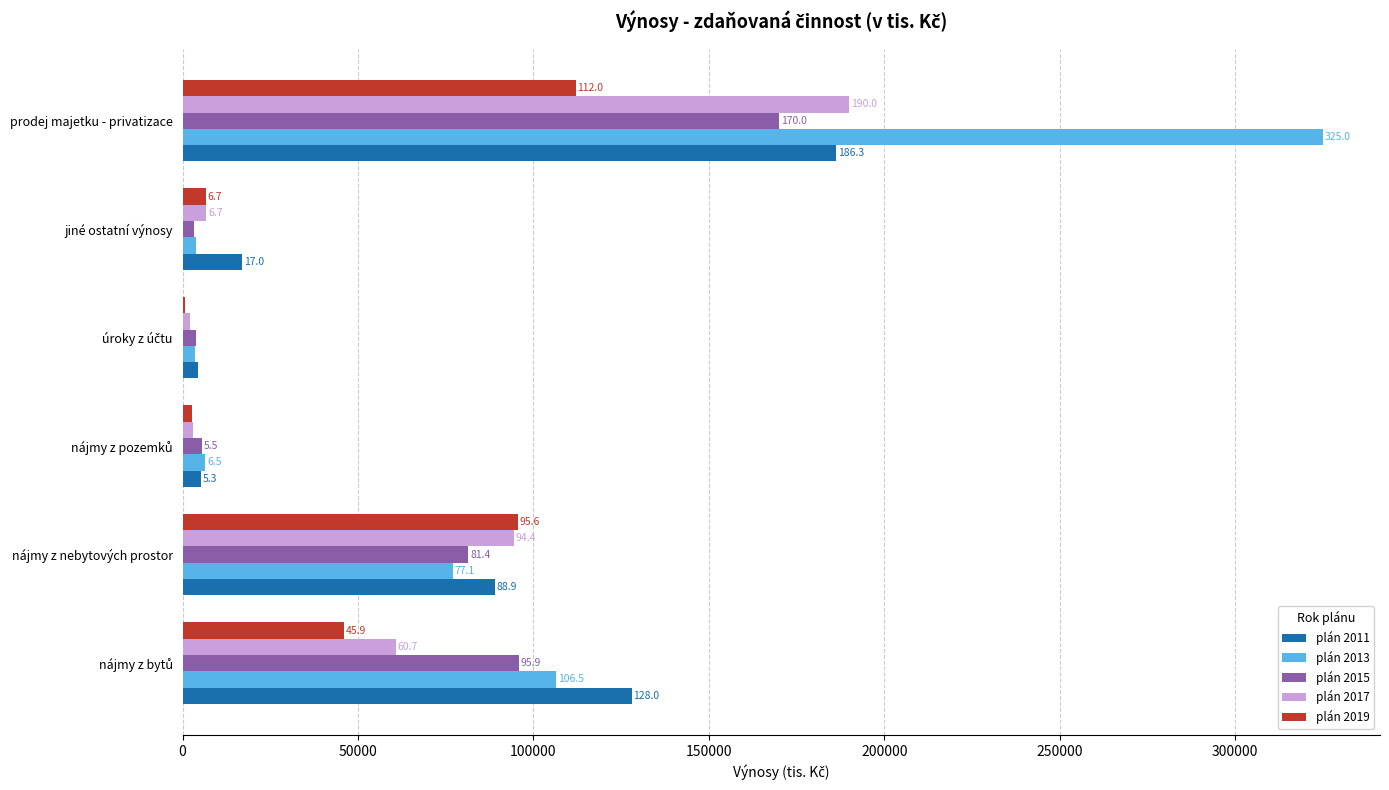

What are all the series names shown in the legend?

plán 2011, plán 2013, plán 2015, plán 2017, plán 2019